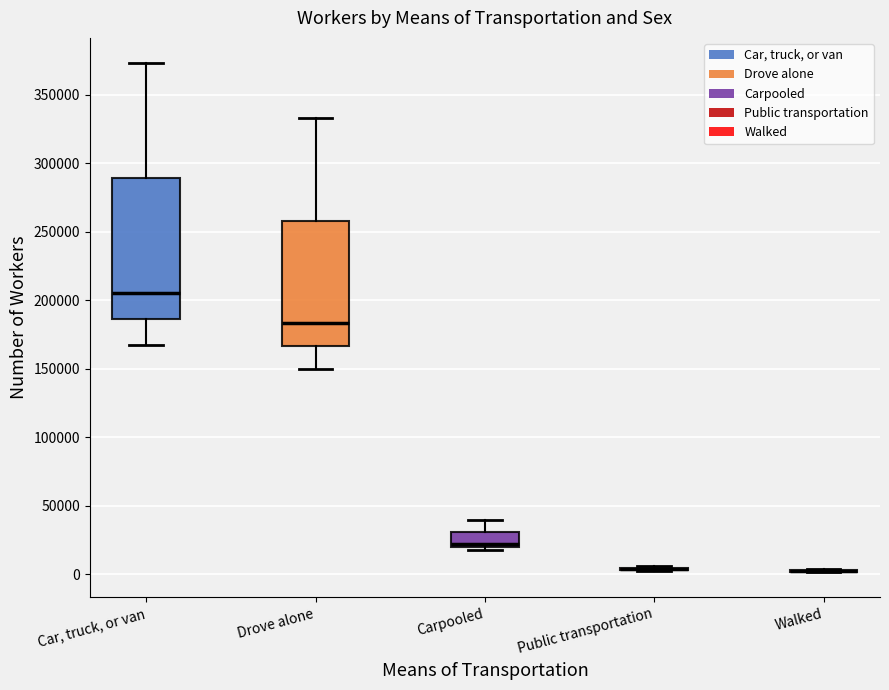

Reading left to right, transcribe this box plot: for each box, give where its median line is, the range the box spans, and where its two whiskers end, as read against the y-axis. The values are not printed on the chart, so give them approximately, as read against the axis.

Car, truck, or van: median 205000, box 185000 to 290000, whiskers 170000 to 375000
Drove alone: median 185000, box 165000 to 260000, whiskers 150000 to 335000
Carpooled: median 20000 (just above the box's lower edge), box 20000 to 30000, whiskers 15000 to 40000
Public transportation: box collapsed to a line at 5000, whiskers 0 to 5000
Walked: box collapsed to a line at 0, whiskers 0 to 5000